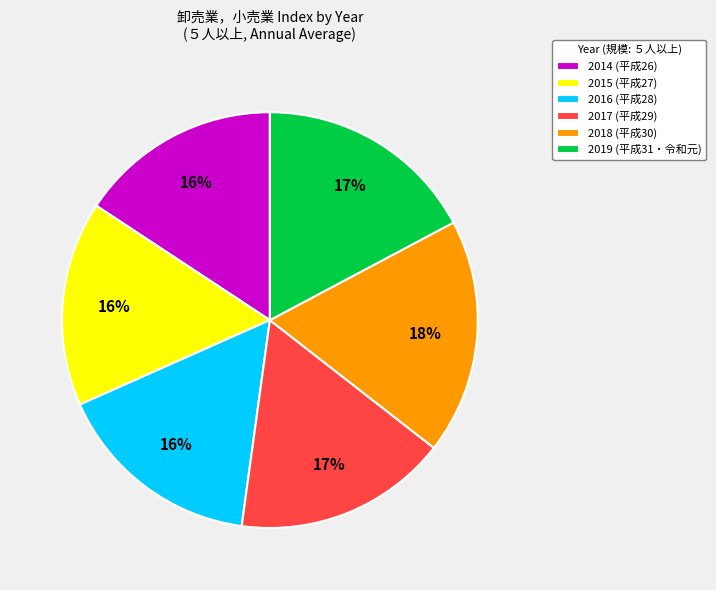

Is 2017 (平成29) the majority of the pie?

No